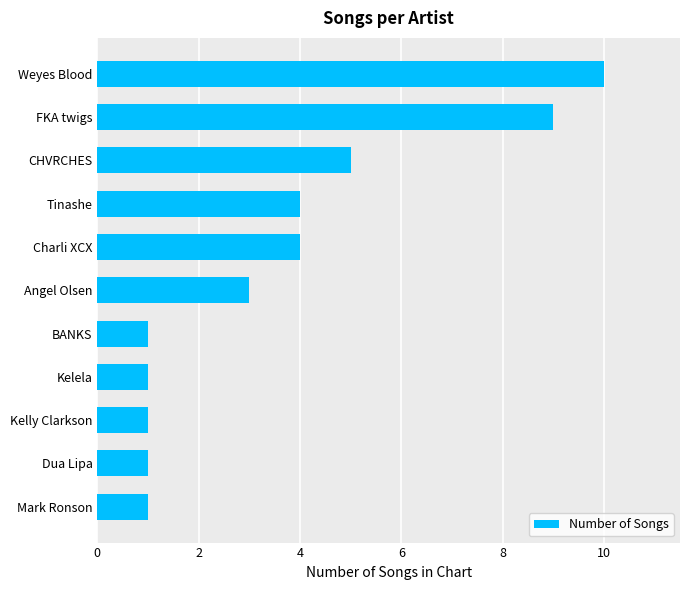

What is the minimum value shown in the chart?

1